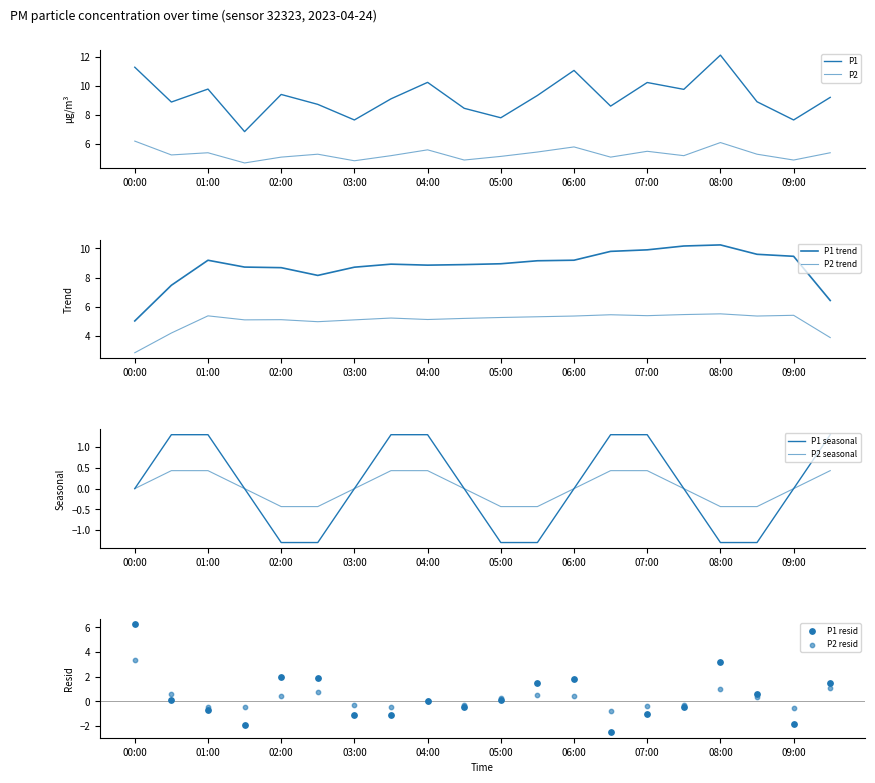

At which category is the sum across all series the highest?

08:00